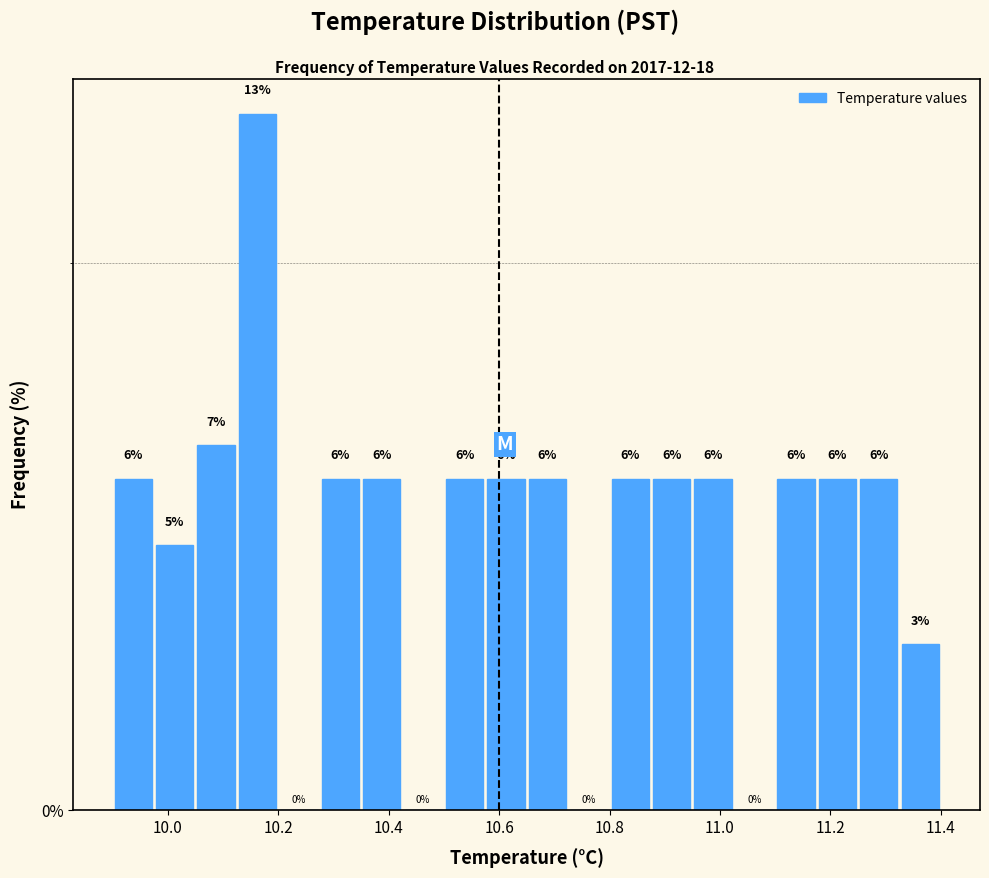

Read against the x-axis, roughly where is the centre of the tallest bar?

10.16